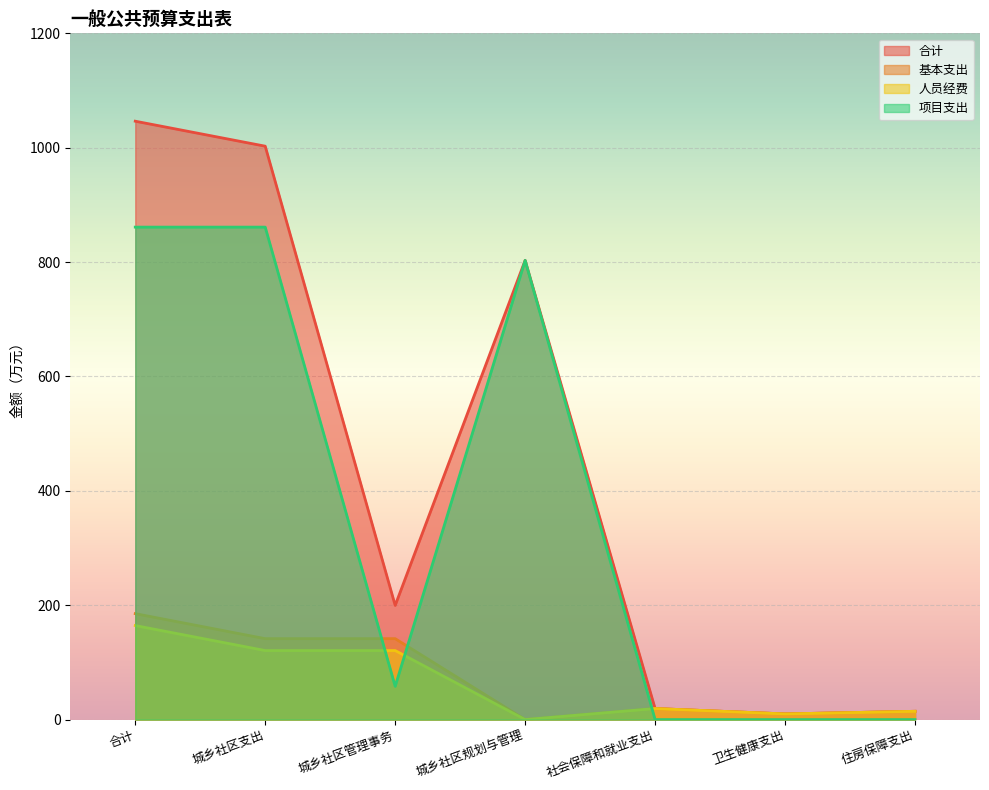

Reading left to right, extract all data points from this chart.

合计: 1046.4	1002.7	199.7	803.0	19.3	9.9	14.5
基本支出: 185.2	141.5	141.5	0.0	19.3	9.9	14.5
人员经费: 164.4	120.7	120.7	0.0	19.3	9.9	14.5
项目支出: 861.1	861.1	58.1	803.0	0.0	0.0	0.0